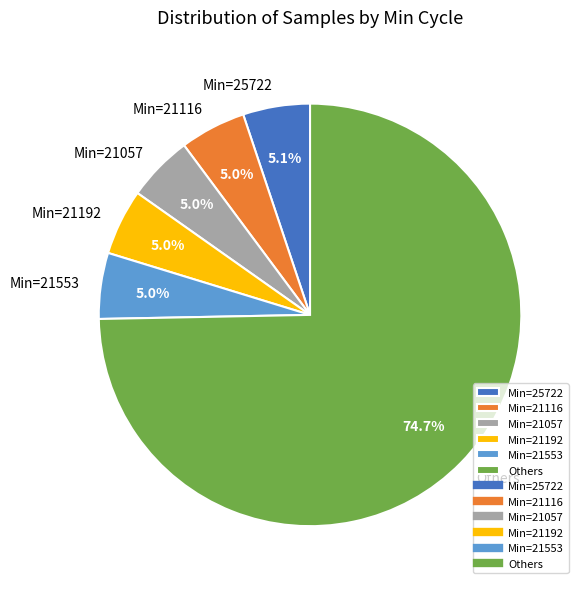

Which slice is the largest?

Others